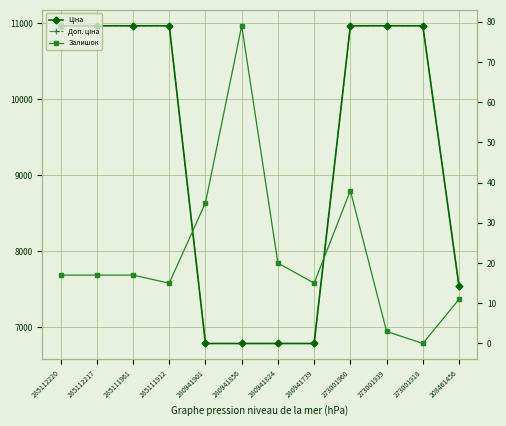

Which label corresponds to the largest value in the chart?

285112220